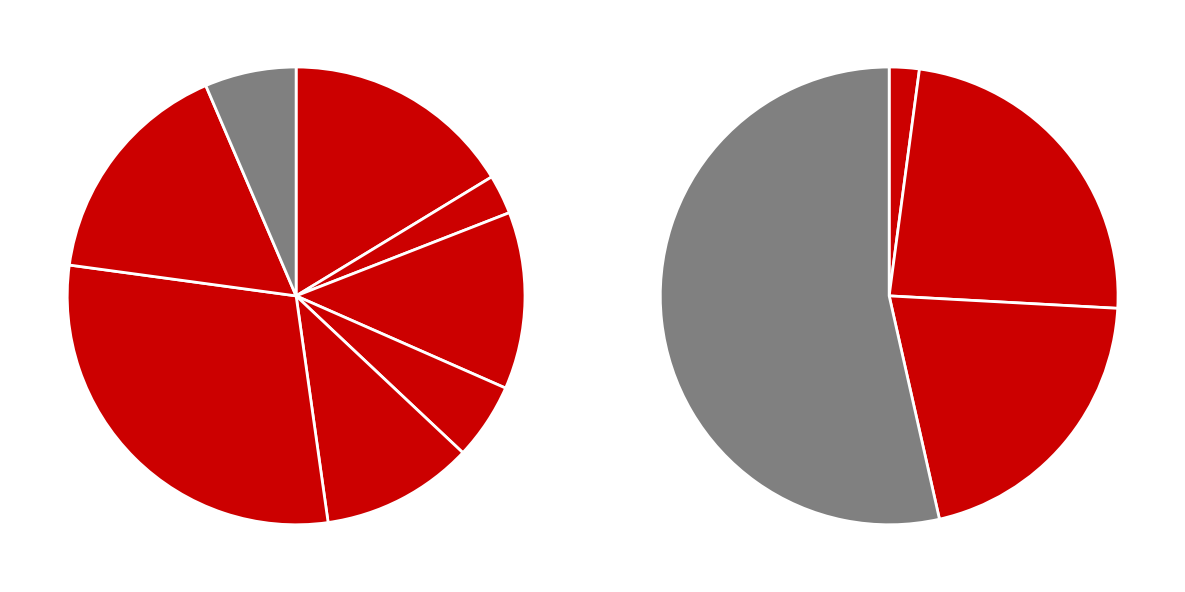

Do Винегрет and Бутерброд с сыром together represent more than half of the pie?

No